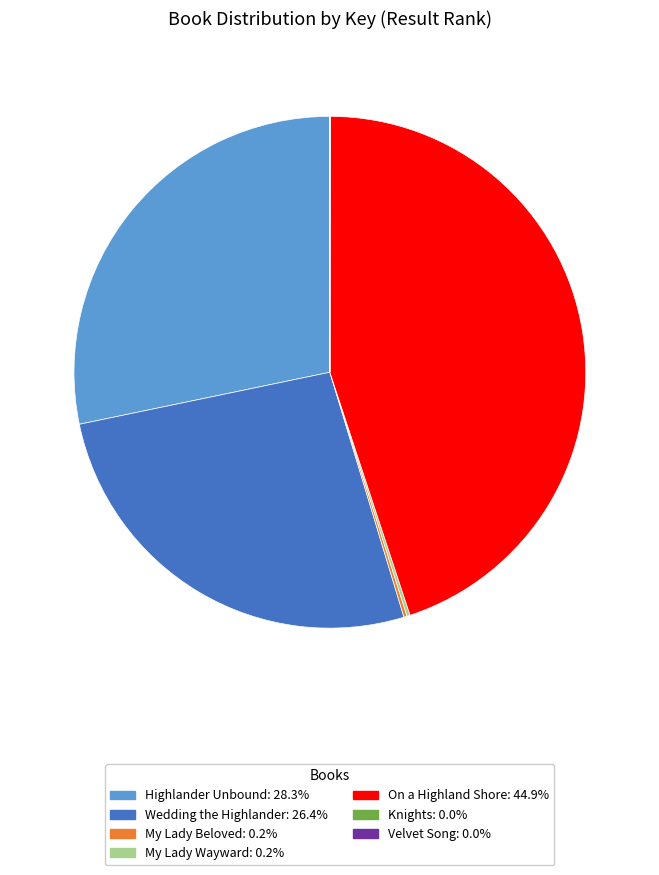

Is there any slice that represents more than half of the pie?

No